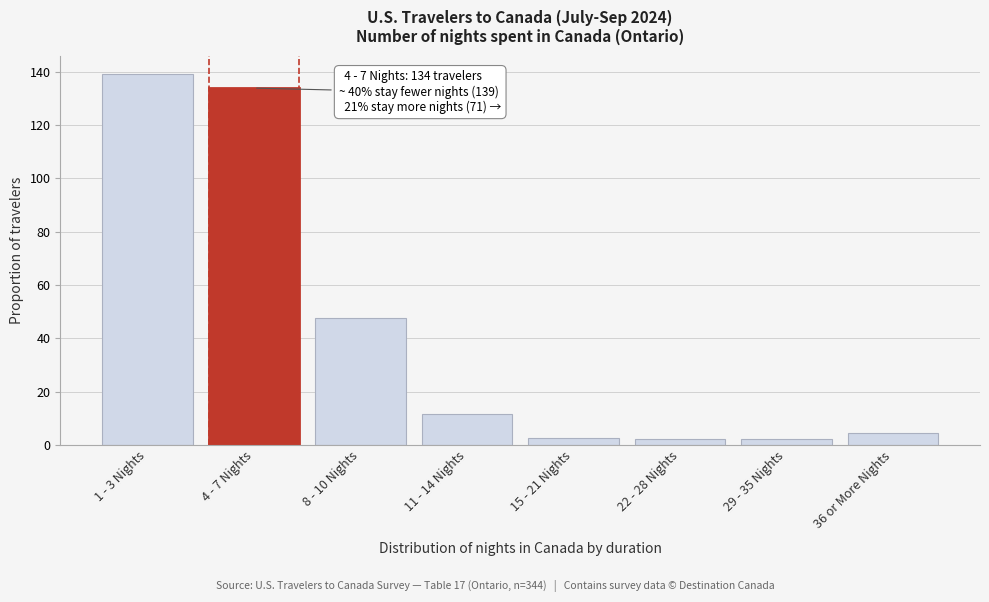

What is the change in value from 8 - 10 Nights to 11 - 14 Nights?

-35.8